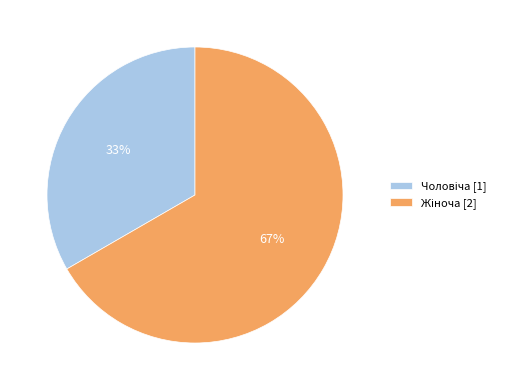

How many segments does this pie chart have?

2